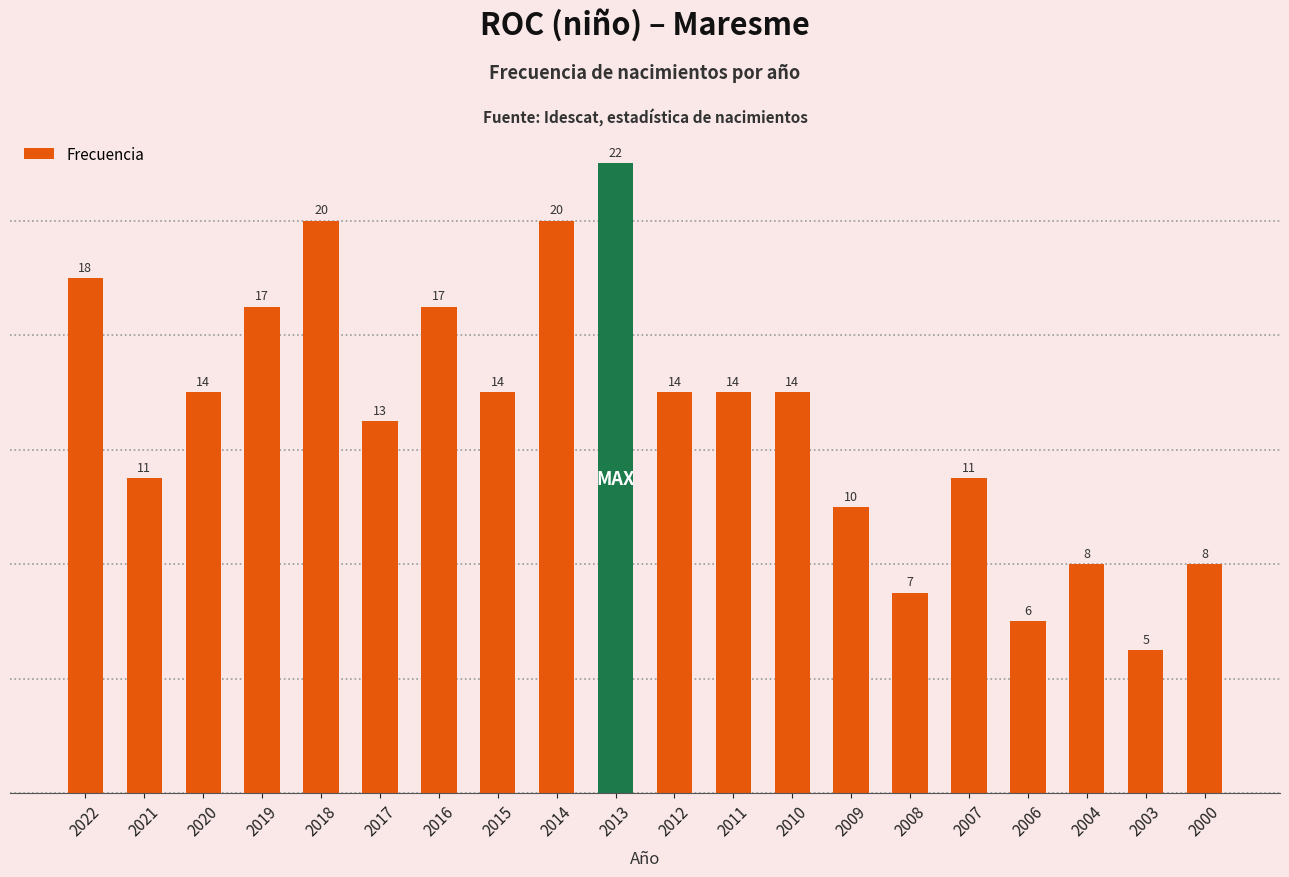

Is it true that the value at 2004 is 8?

True